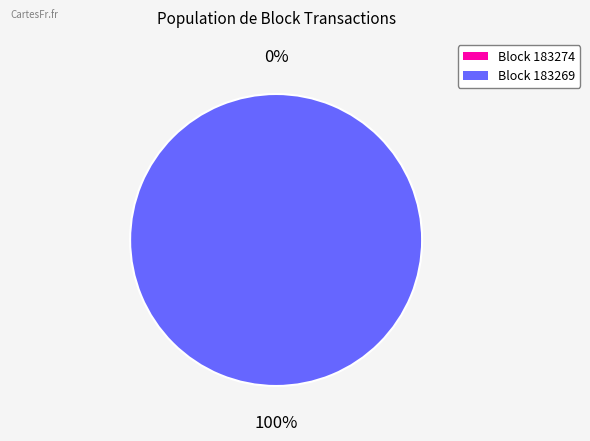

Rank the categories by value from highest to lowest.

183269, 183274